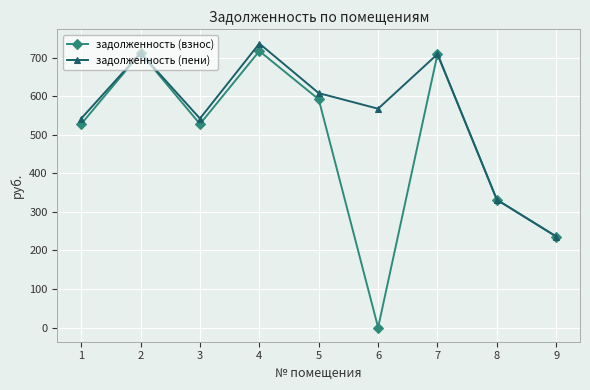

Where is the first local maximum for задолженность (пени)?

2